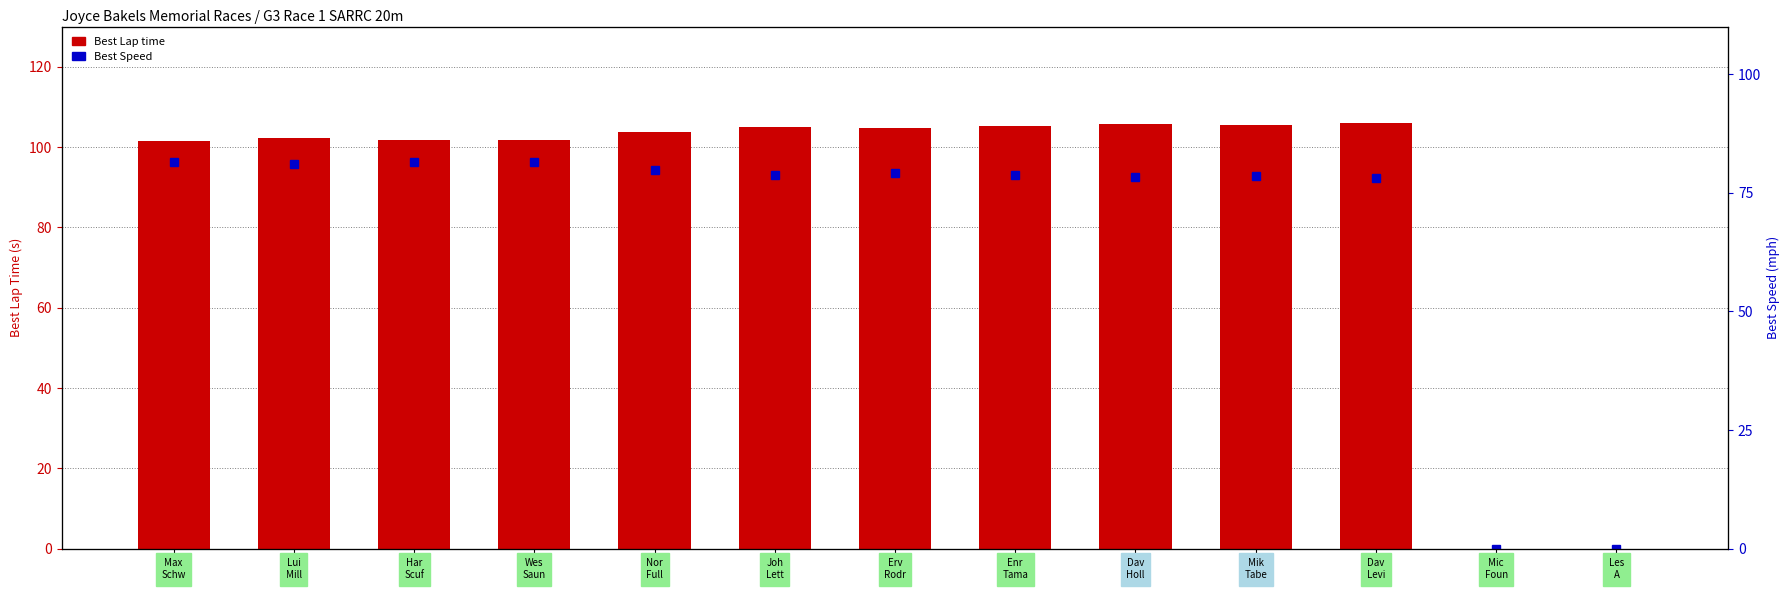

What is the difference between the Best Lap time values at Mik
Tabe and Enr
Tama?

0.2